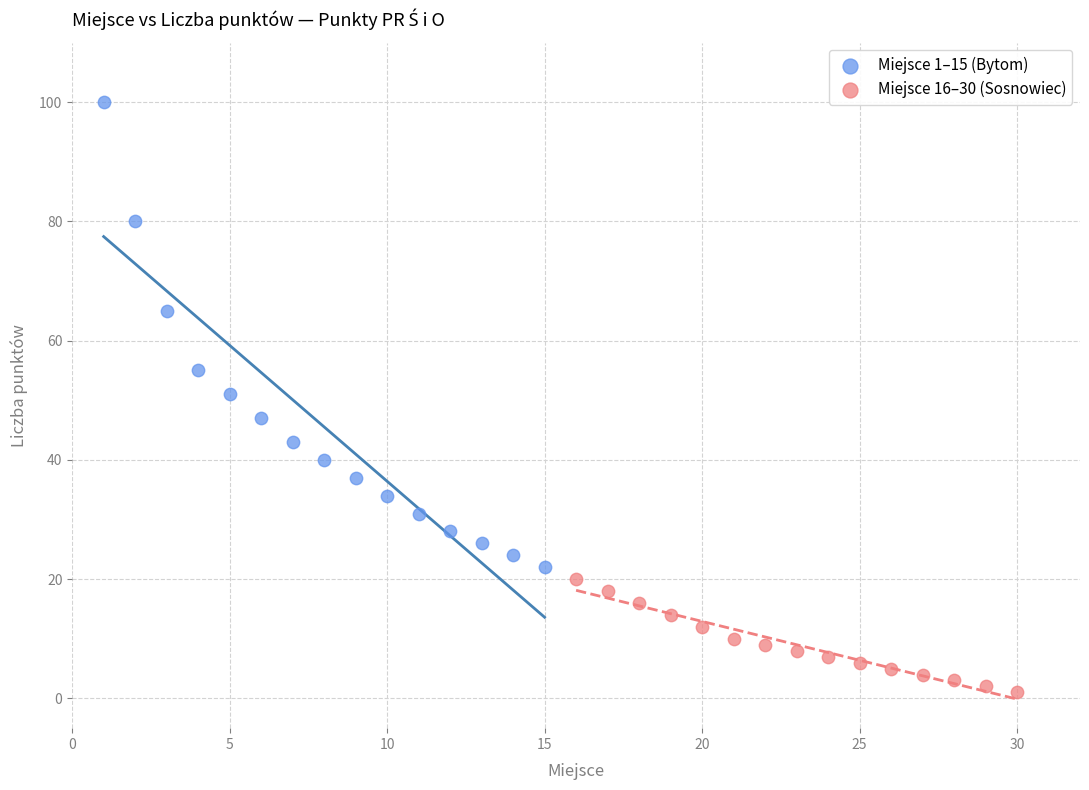

Which series has the largest Y range (max minus min)?

Miejsce 1–15 (Bytom)